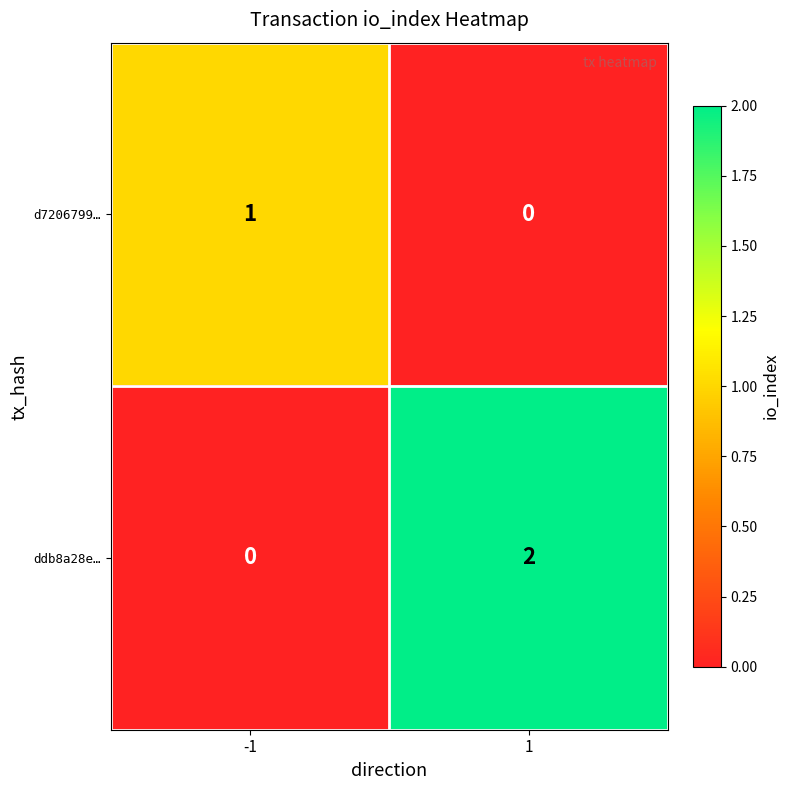

Which series has the widest spread of values?

ddb8a28e…